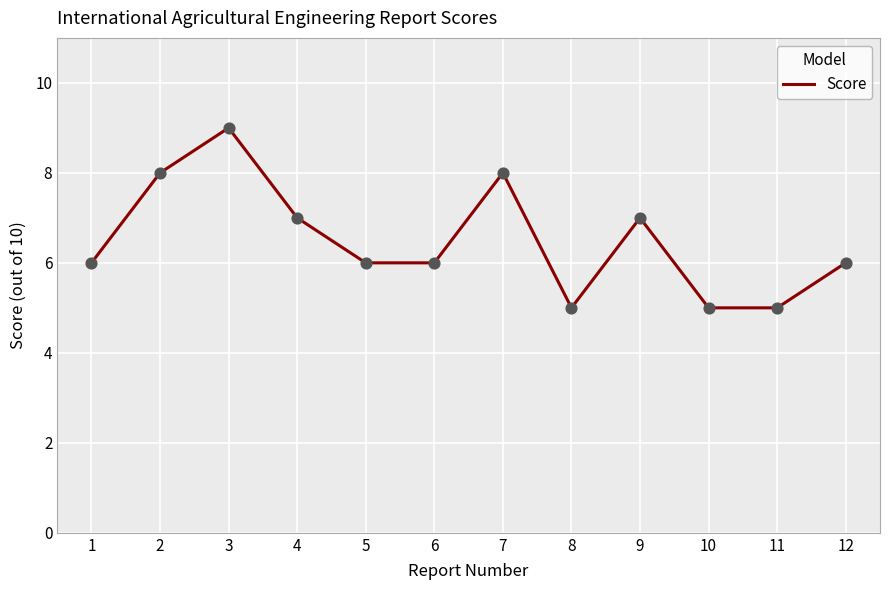

Which has a higher value, 10 or 2?

2